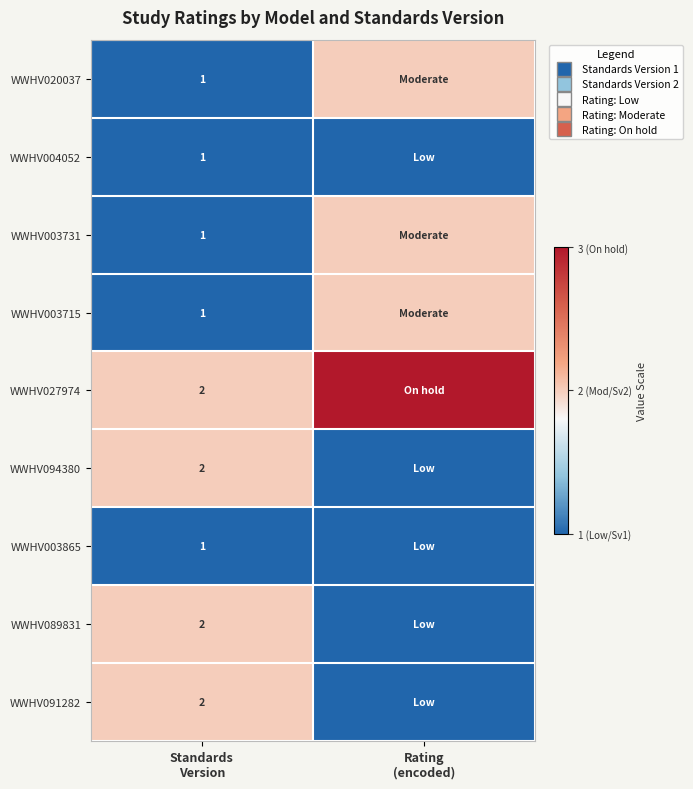

Read the WWHV094380 value at Rating (encoded).

1